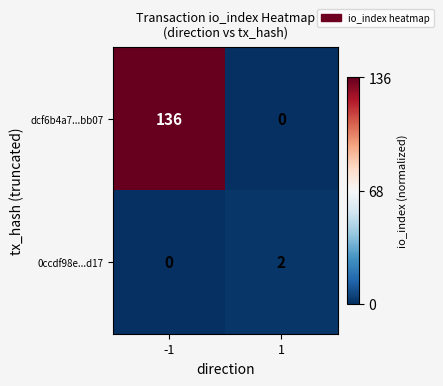

True or false: 0ccdf98e...d17 has a value of 2 at 1.

True